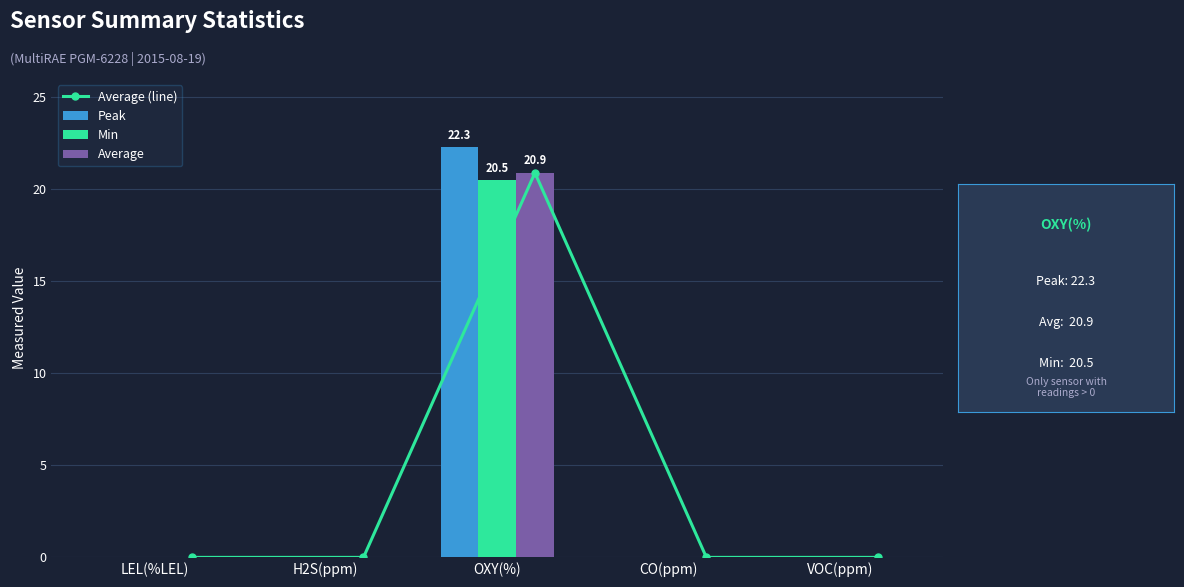

How many data points in Average are above 0?

1